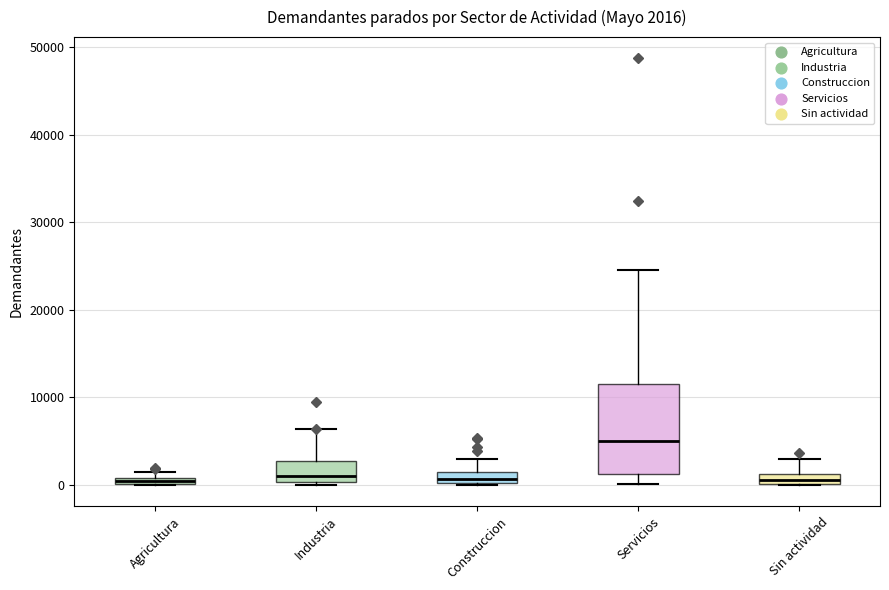

Which box is the tallest, from its lower edge to its upper edge?

Servicios